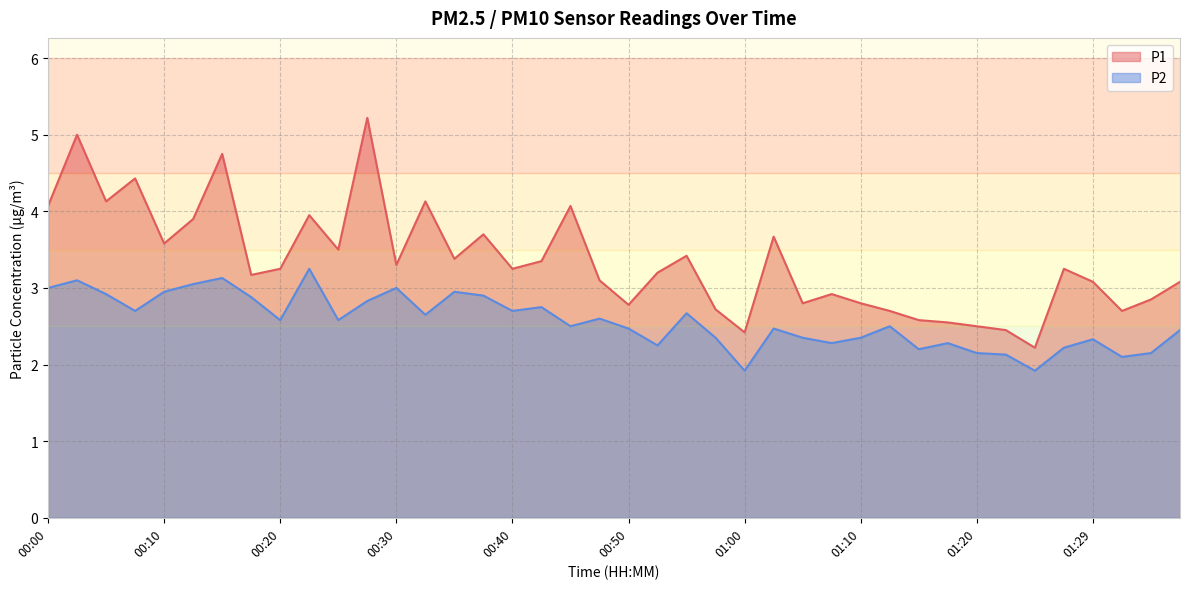

In P2, how many points are higher than both neighbors (excluding endpoints)?

12